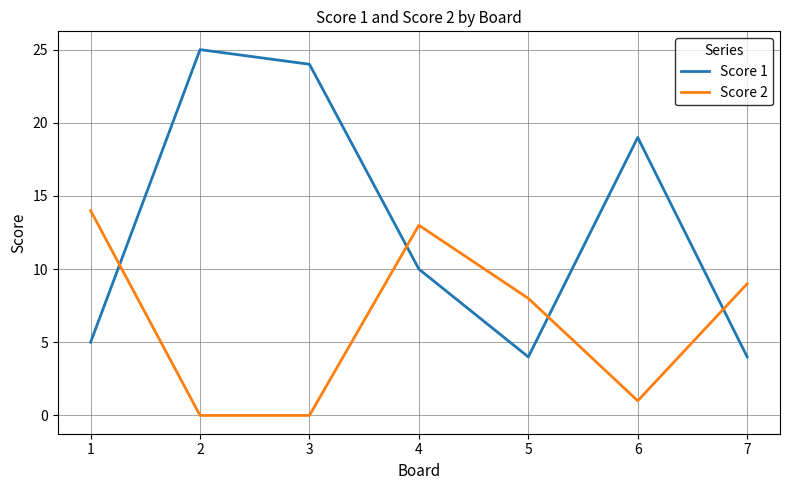

What is the total value across all series at 6?

20